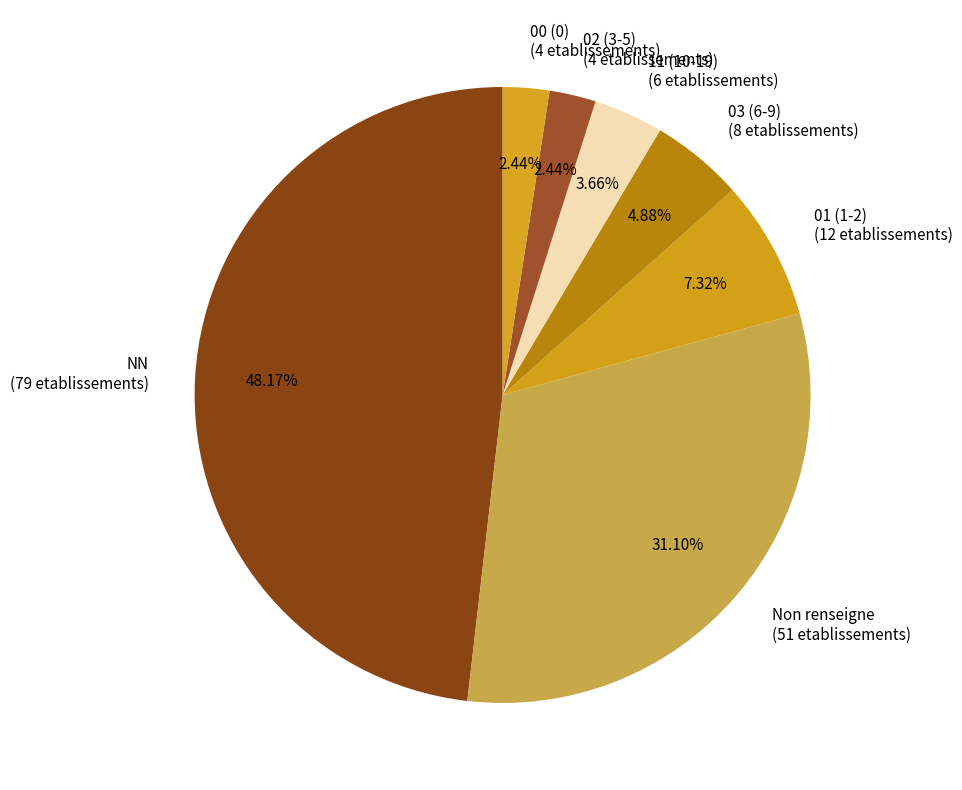

To the nearest percent, what is the combined percentage of NN and 11?

52%